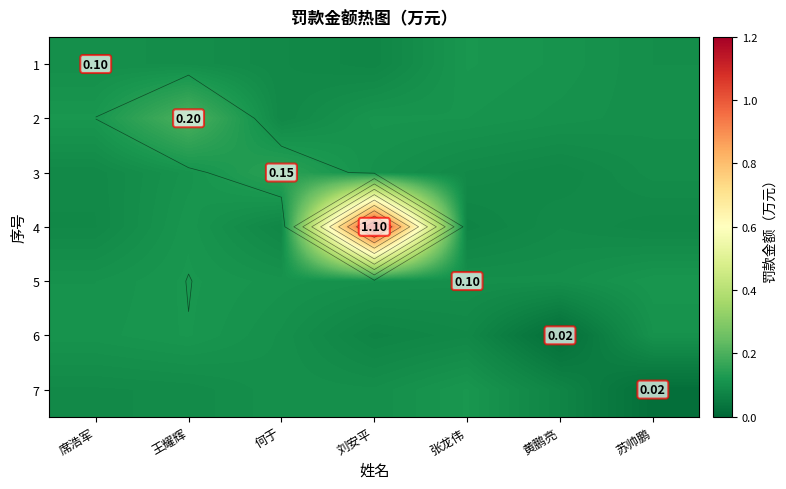

What is the difference between the maximum and minimum values in the row_1 series?

0.1